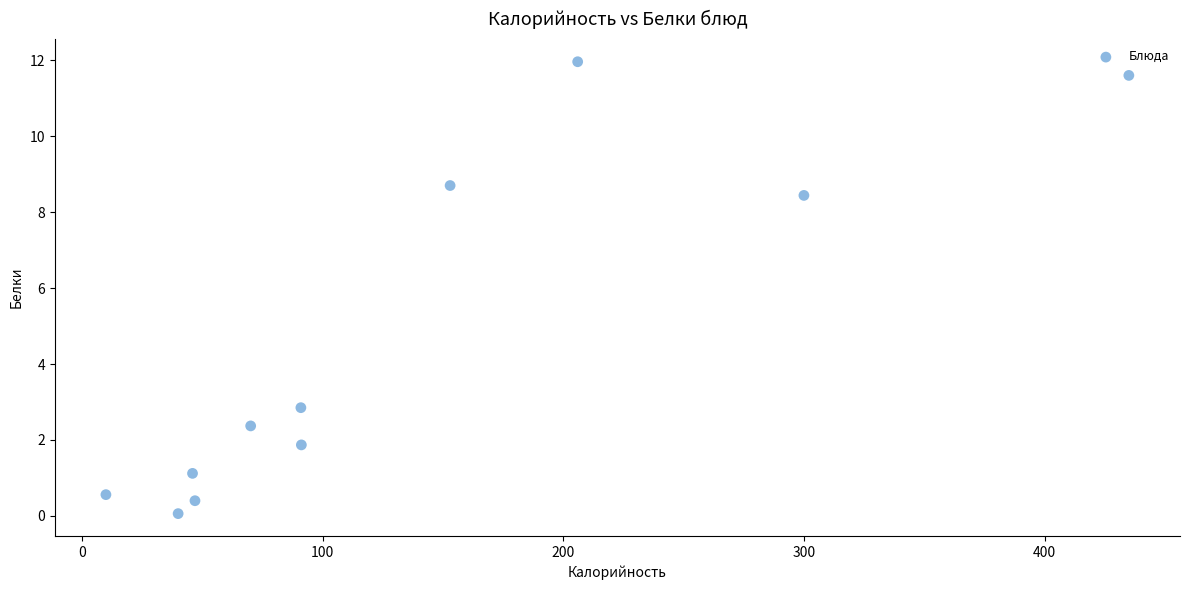

What Y value in the scatter plot is closest to 6?

8.4